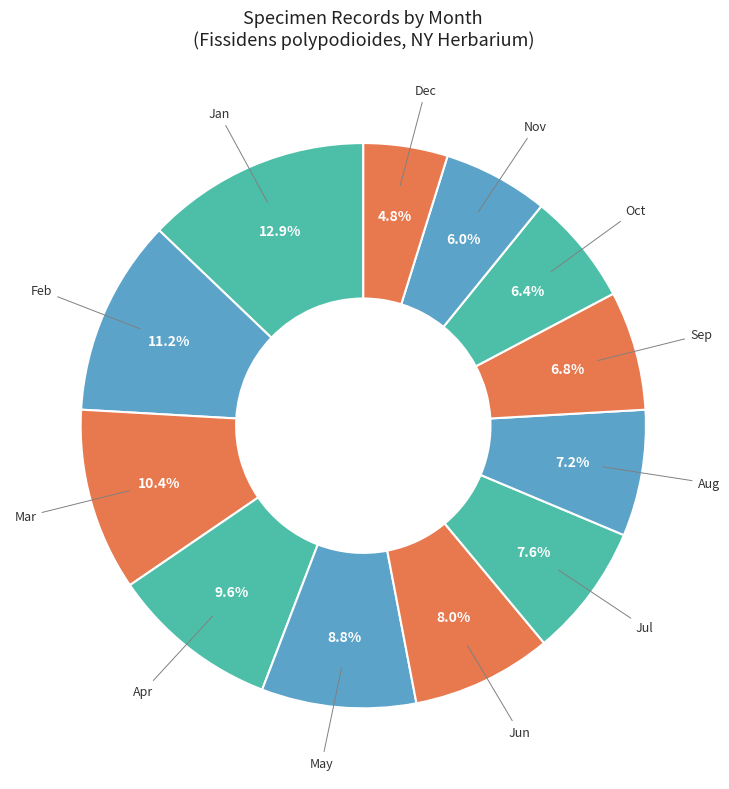

Is the sum of Mar and Sep greater than half?

No